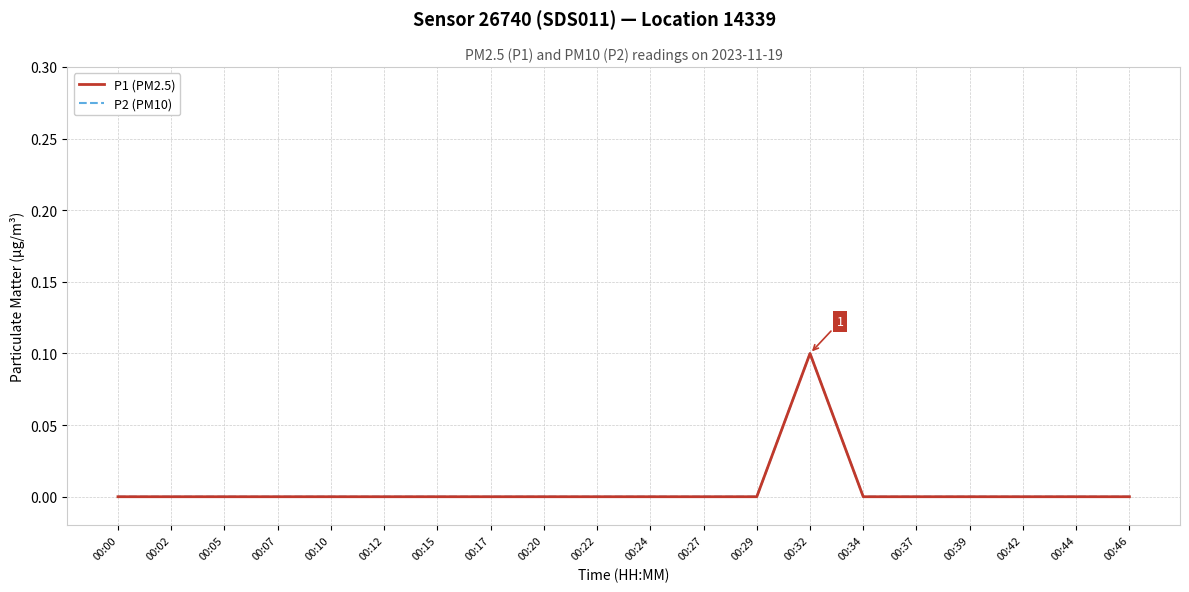

Is it true that P1 (PM2.5) equals 0.1 at 00:39?

False